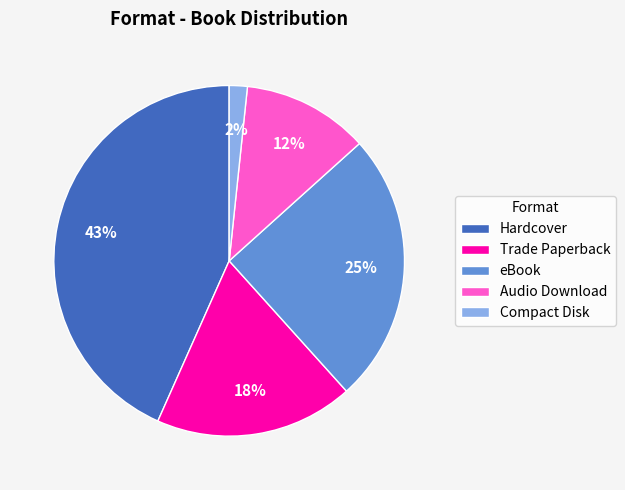

To the nearest percent, what portion does Trade Paperback represent?

18%